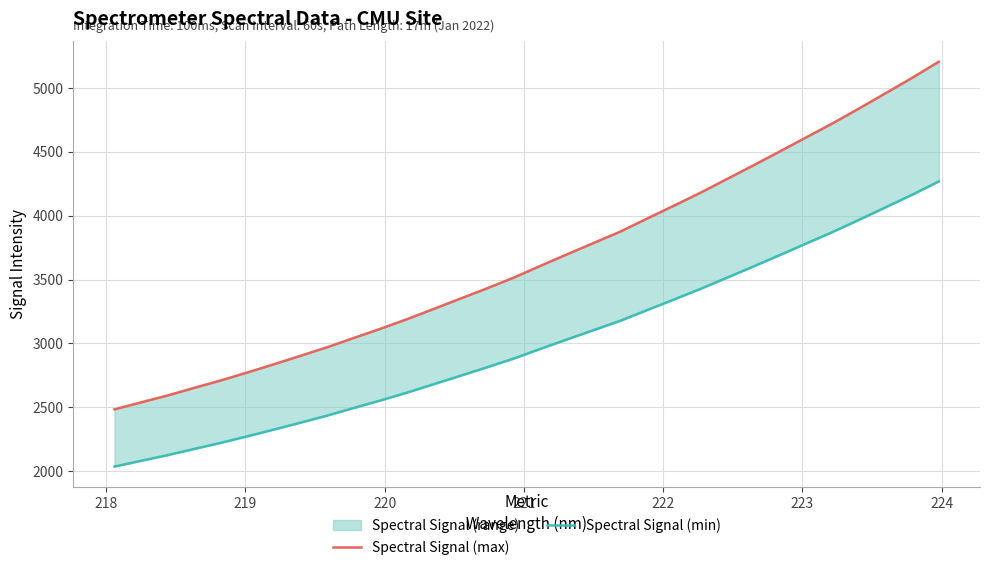

True or false: Spectral Signal (max) and Spectral Signal (min) intersect in this chart.

False